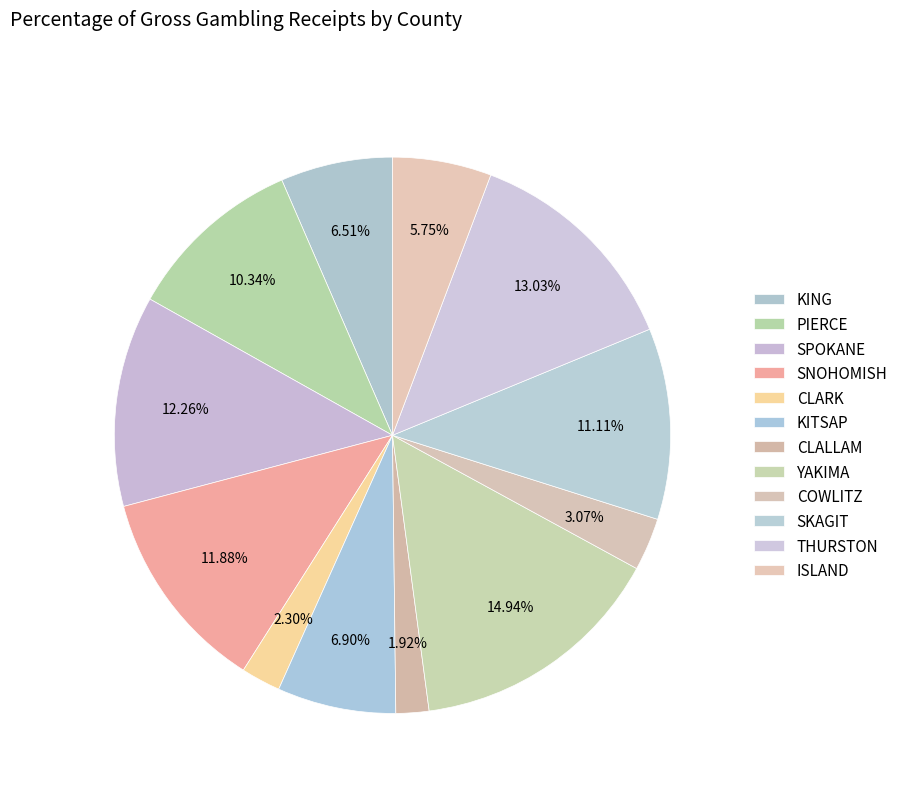

How many slices are in this pie chart?

12